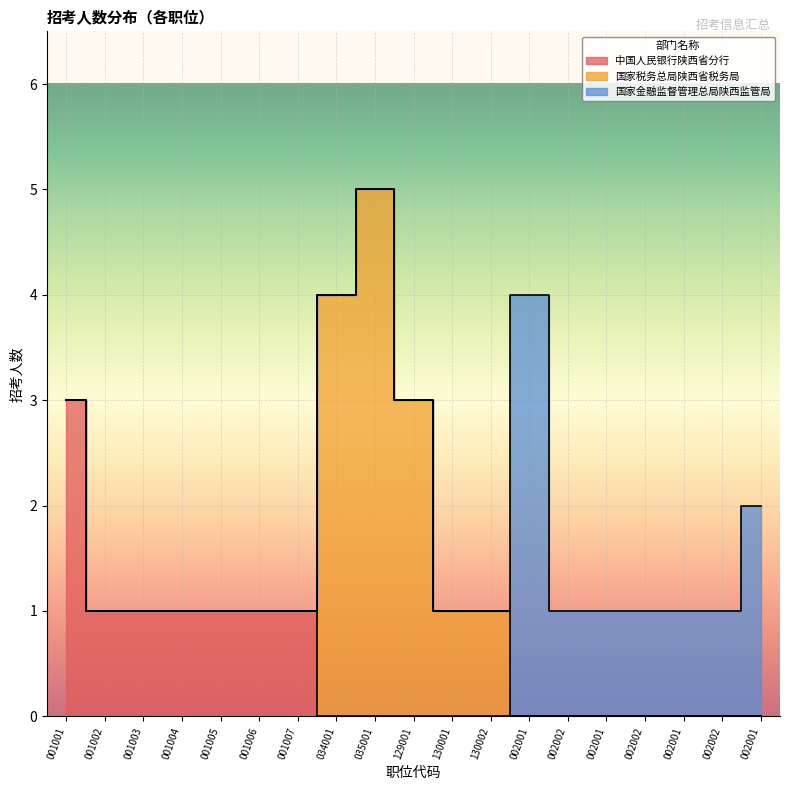

What is the average value?

2